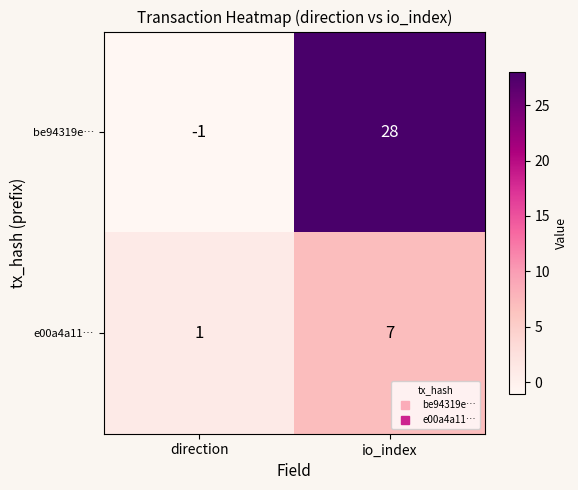

List the series in order of their peak value, highest first.

be94319e…, e00a4a11…